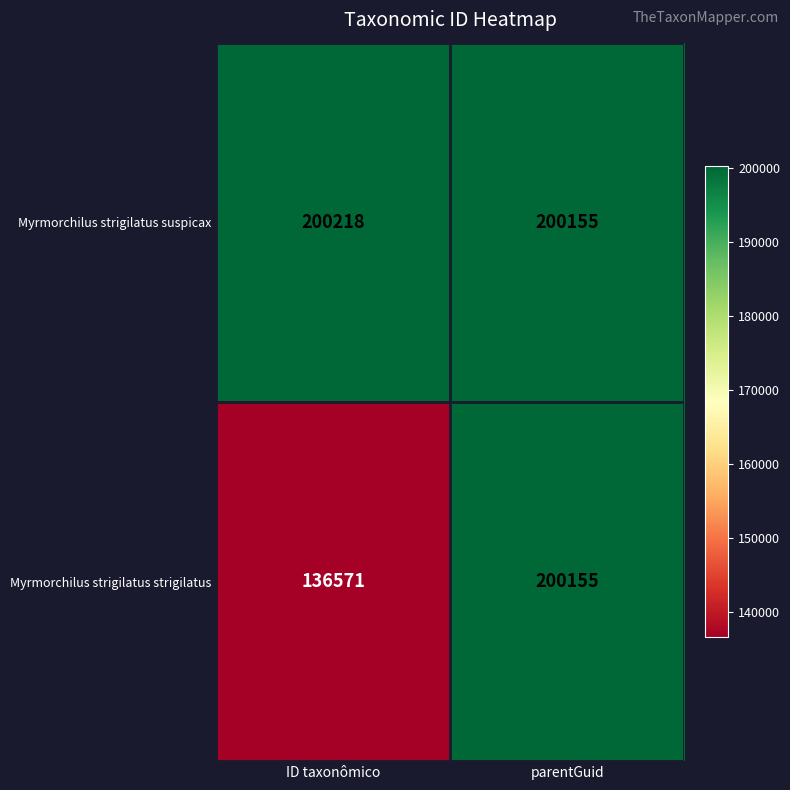

Which series has the largest total across all categories?

Myrmorchilus strigilatus suspicax